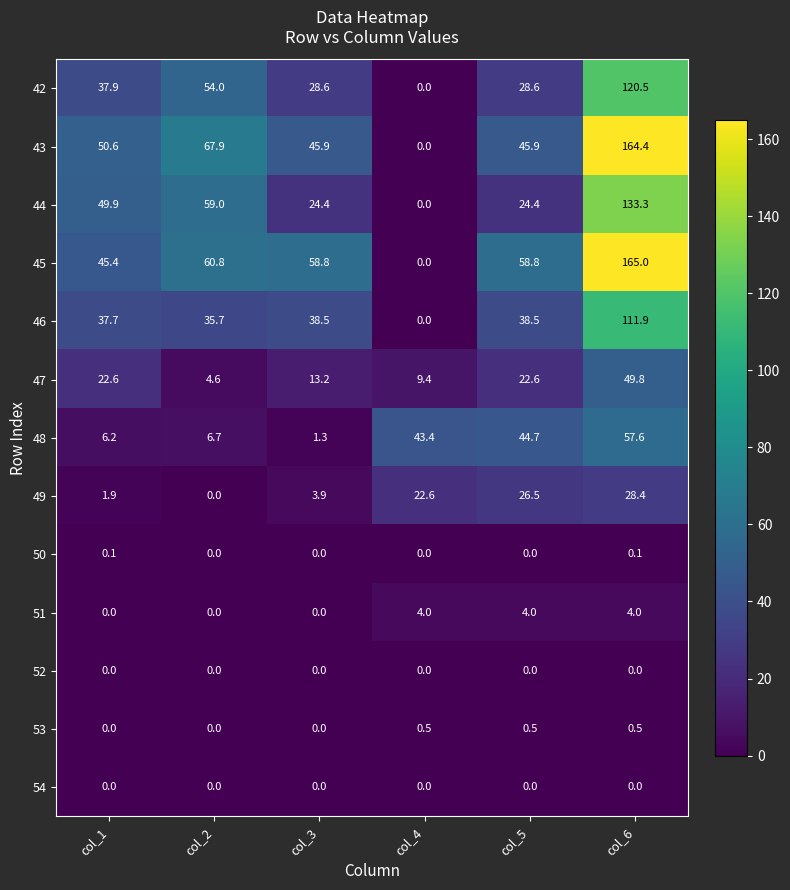

What is the average value of the 51 series?

2.0